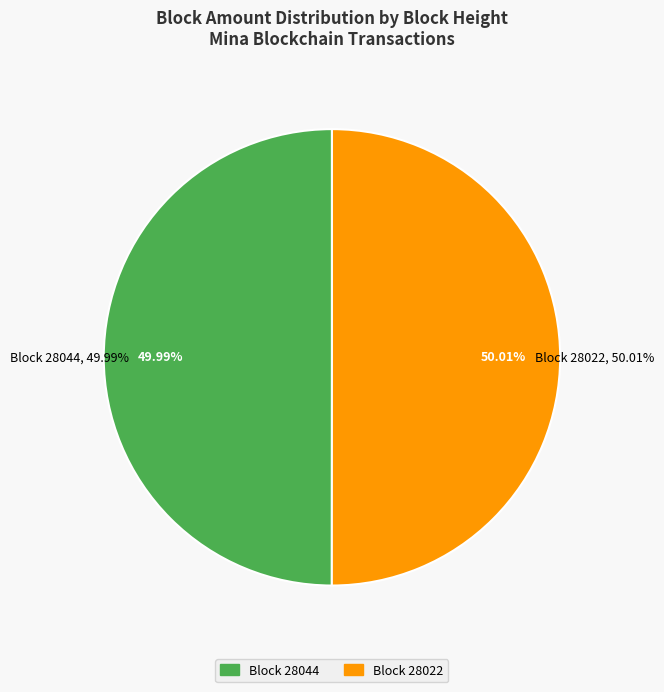

Which category has the biggest portion of the pie?

28022